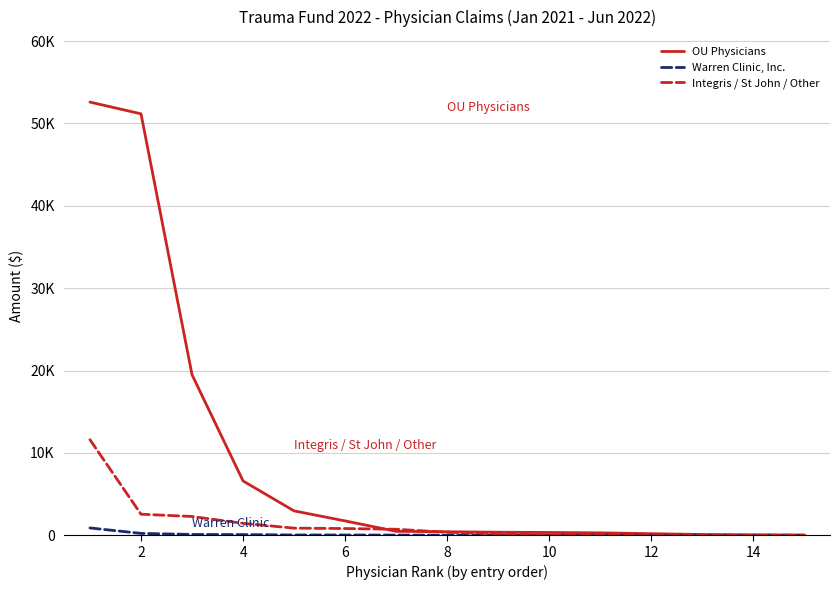

At which label is Warren Clinic, Inc. closest to 445?

2